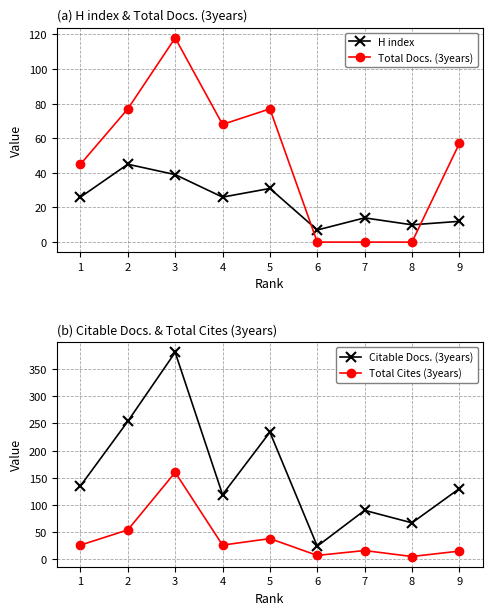

Reading left to right, transcribe all the data shown in this chart.

H index: 26	45	39	26	31	7	14	10	12
Total Docs. (3years): 45	77	118	68	77	0	0	0	57
Citable Docs. (3years): 135	254	381	119	234	24	90	67	130
Total Cites (3years): 26	54	160	26	38	7	16	5	15